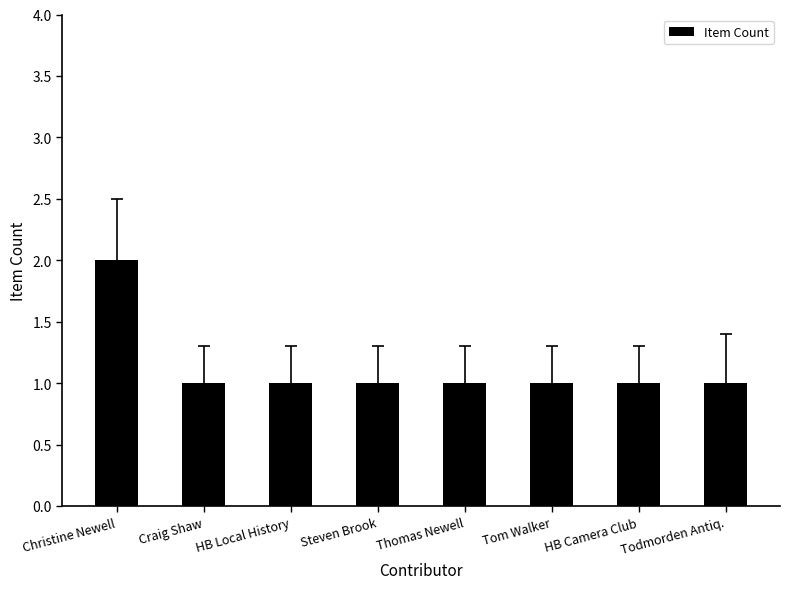

The value at Craig Shaw is 1. True or false?

True